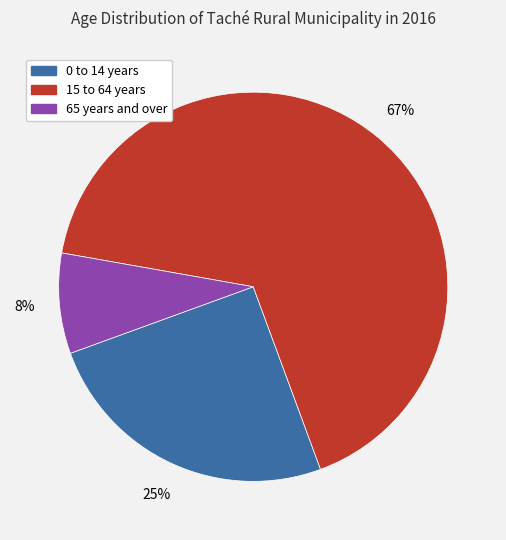

Which slice is the largest?

15 to 64 years